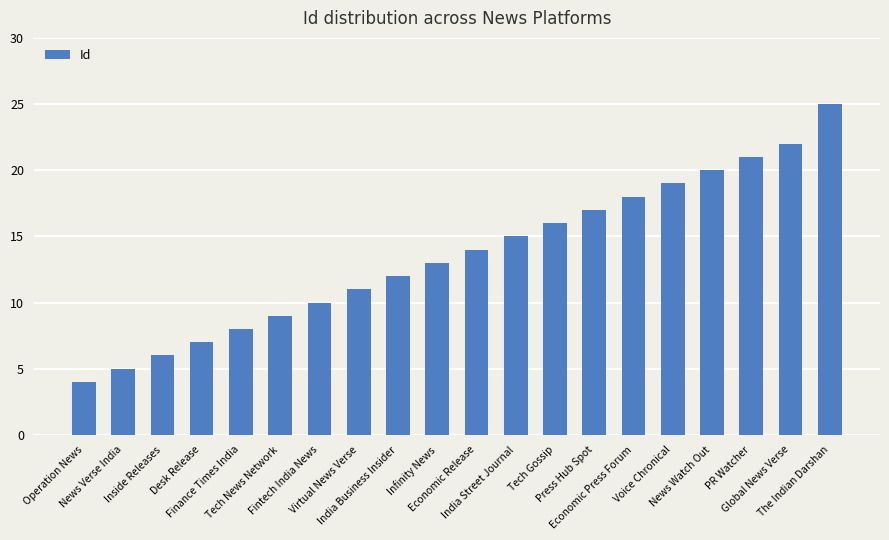

The chart shows a value of 25 at The Indian Darshan. True or false?

True